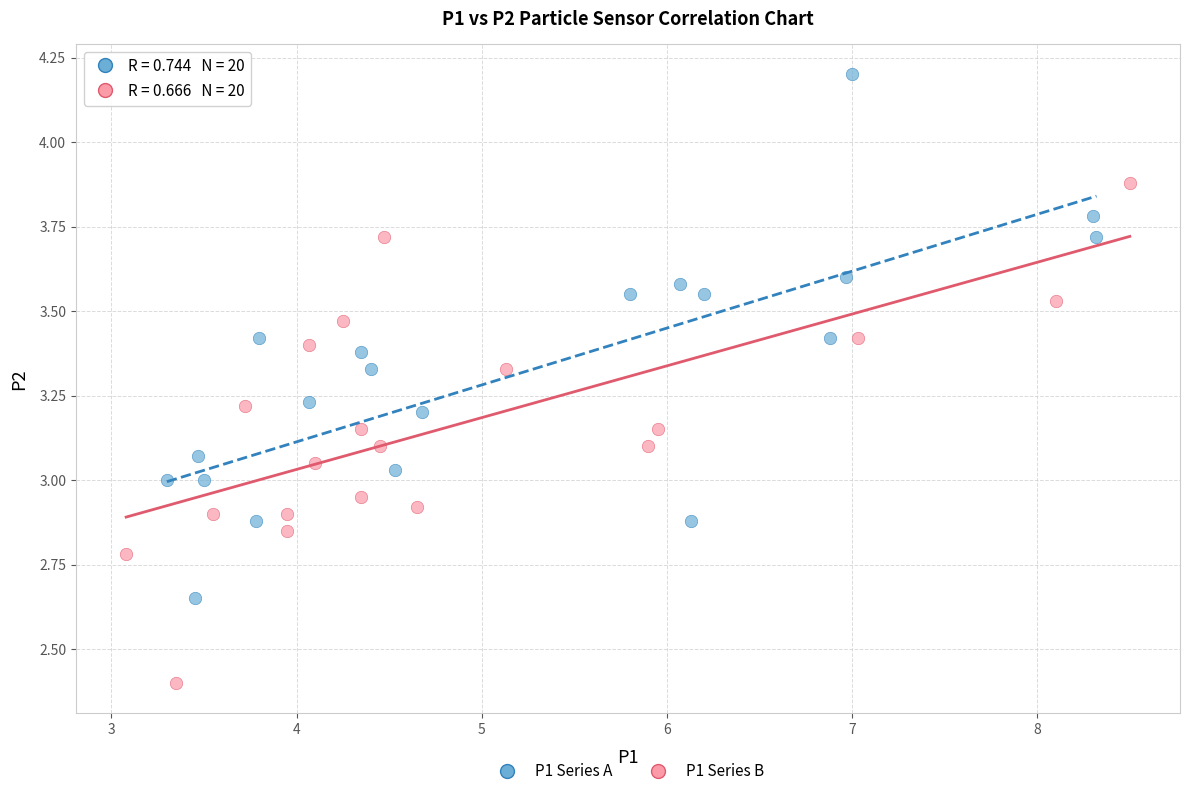

Which series reaches the maximum Y coordinate?

P1 Series A